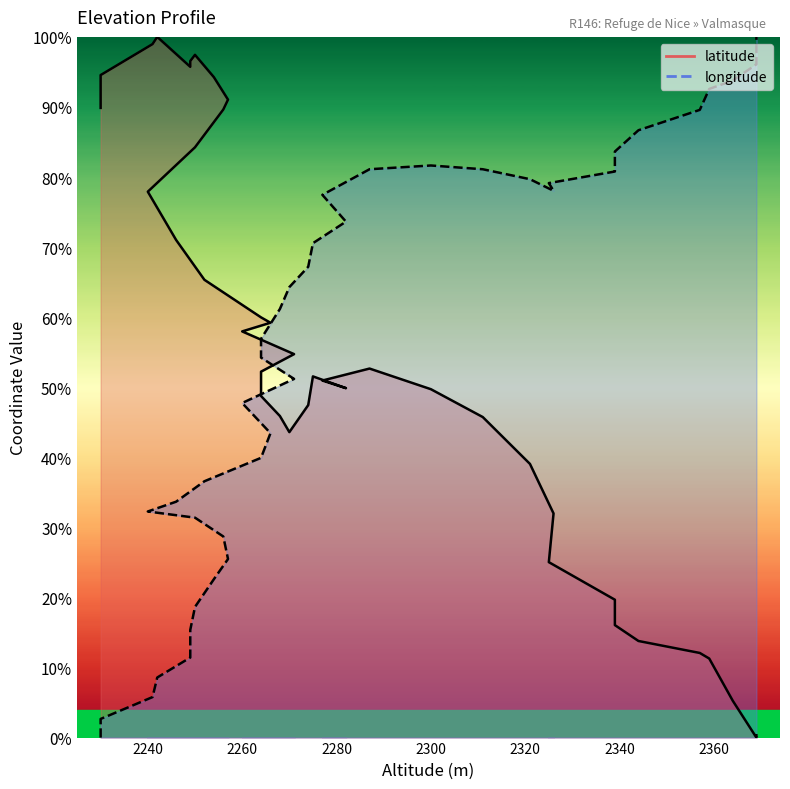

True or false: latitude has a value of 53.2 at 38.

False